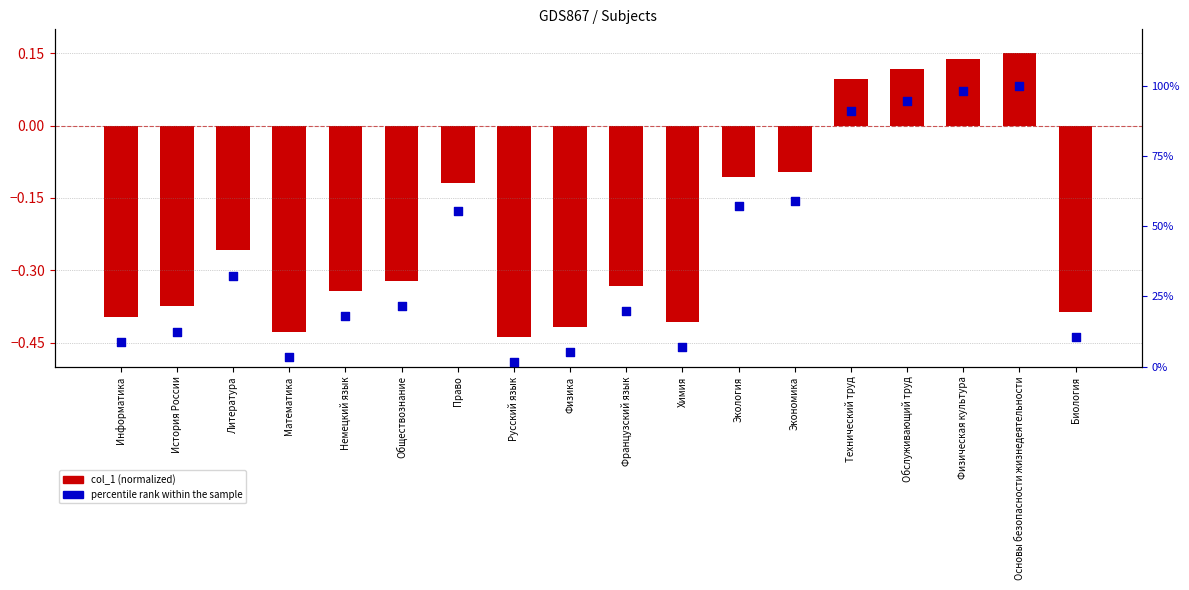

At how many categories does at least one series exceed 28?

8